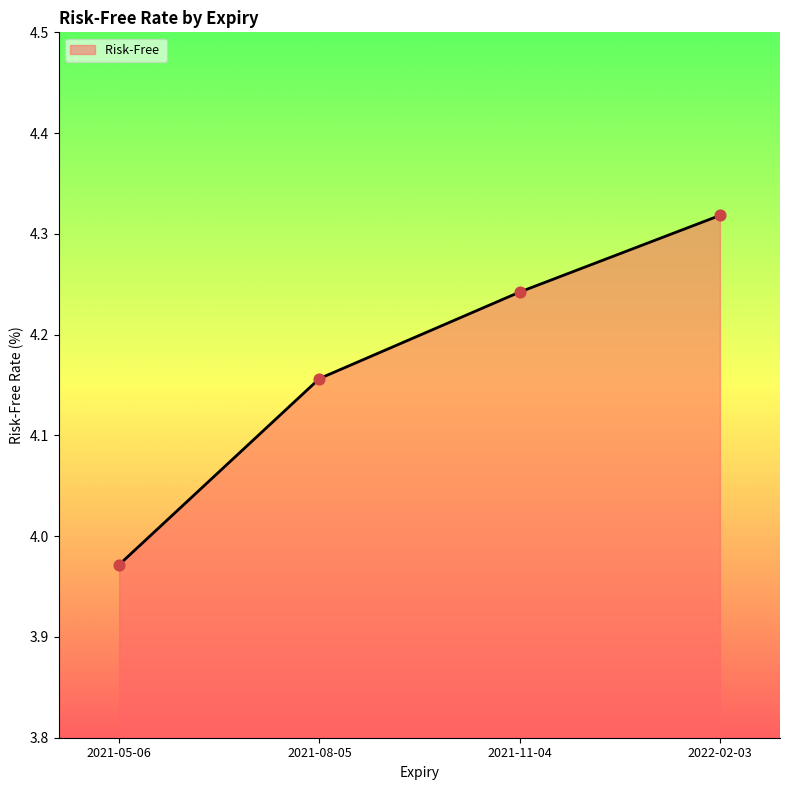

Between 2021-11-04 and 2021-05-06, which is larger?

2021-11-04